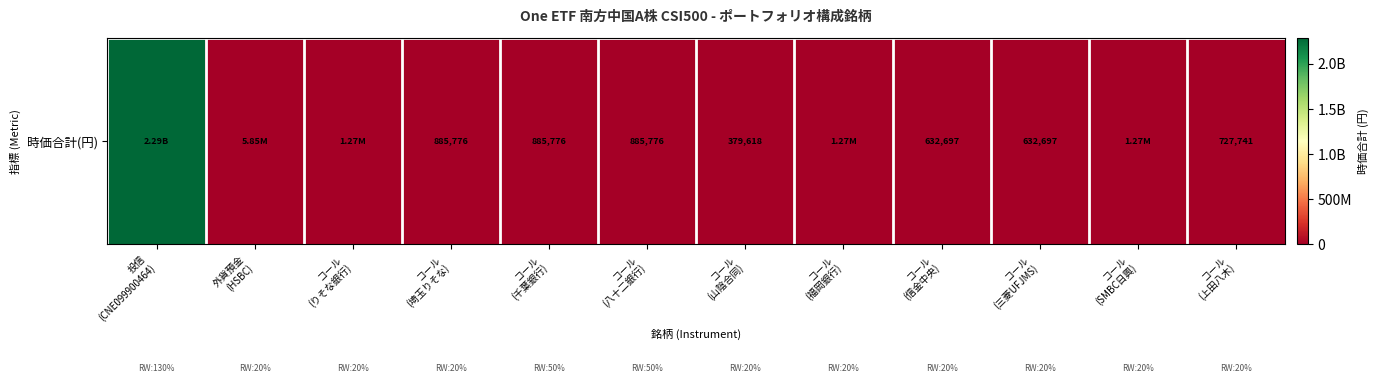

Which has a higher value, コール
(りそな銀行) or コール
(SMBC日興)?

コール
(りそな銀行)